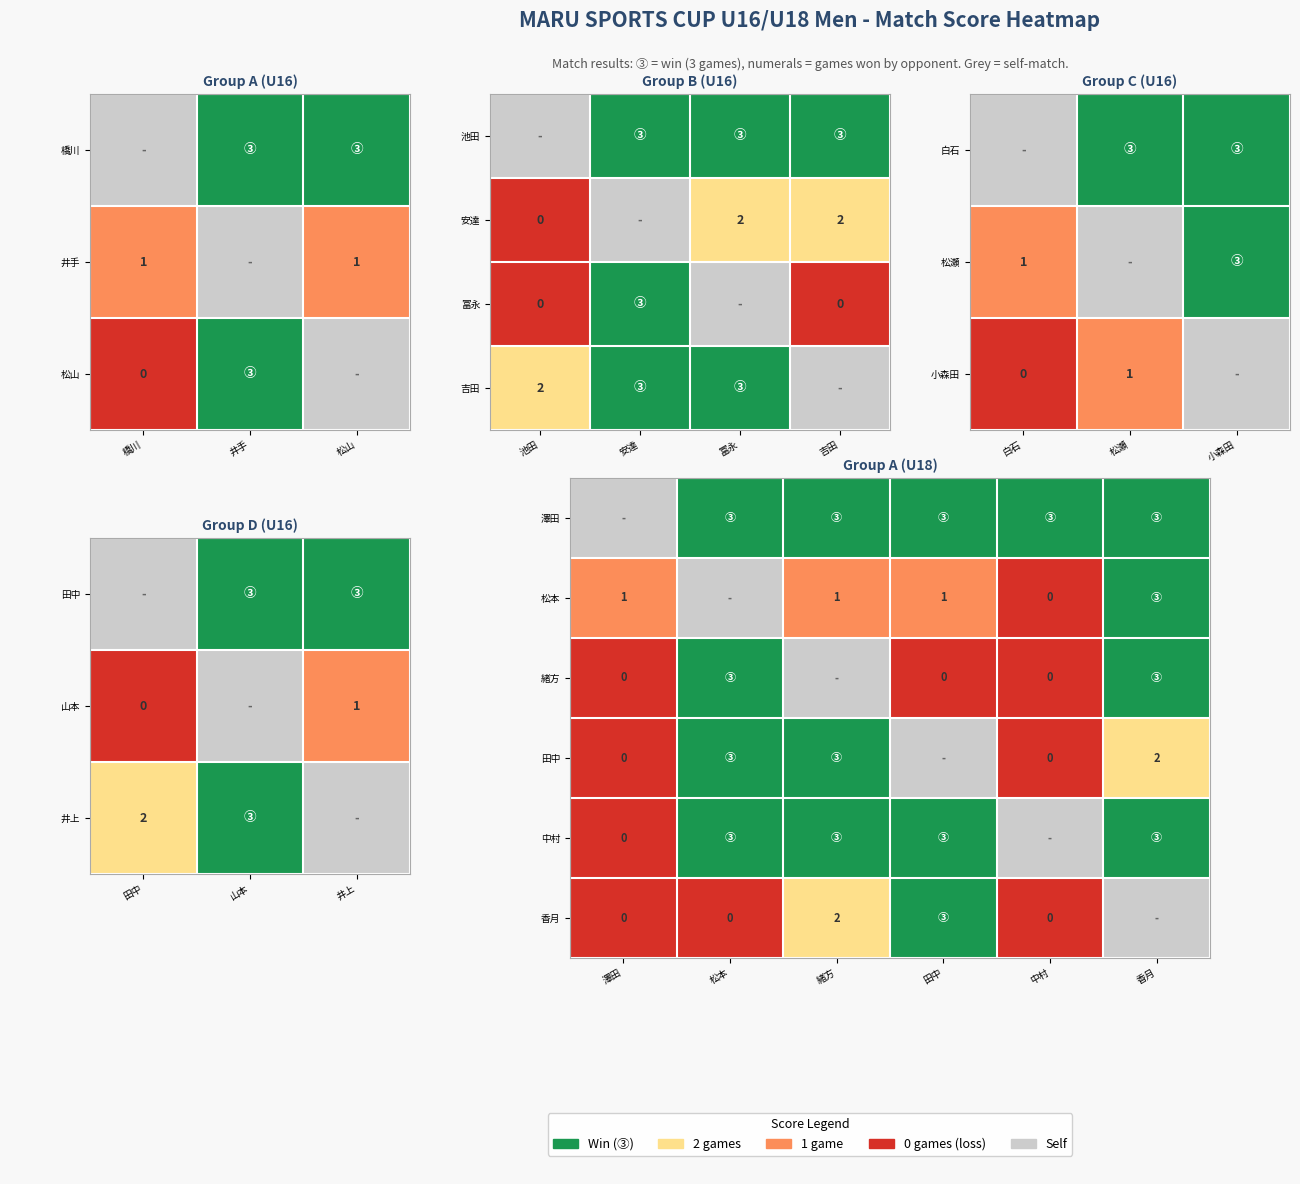

Which series has the largest range (max minus min)?

47_松山